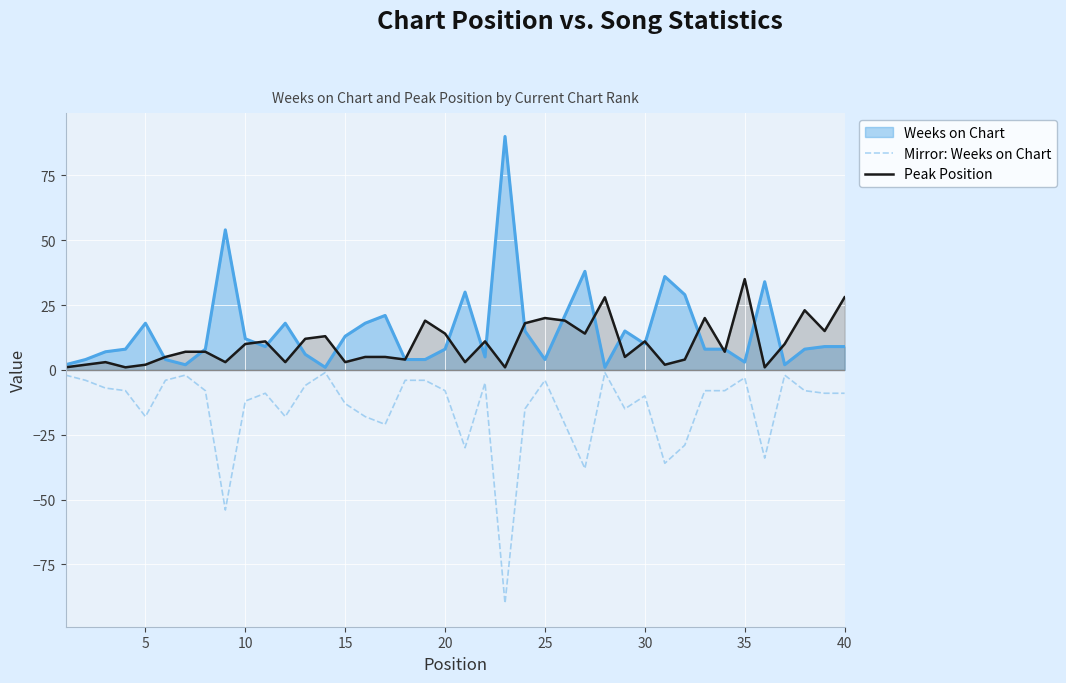

What is the maximum value for Weeks on Chart?

90